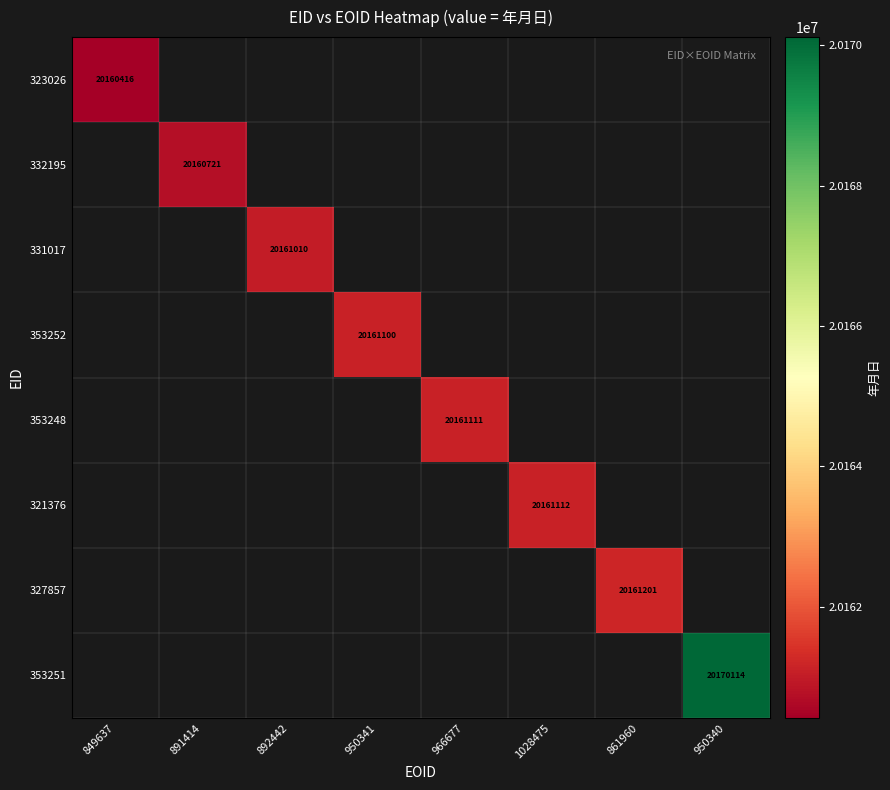

At which category does the chart reach its peak across all series?

950340